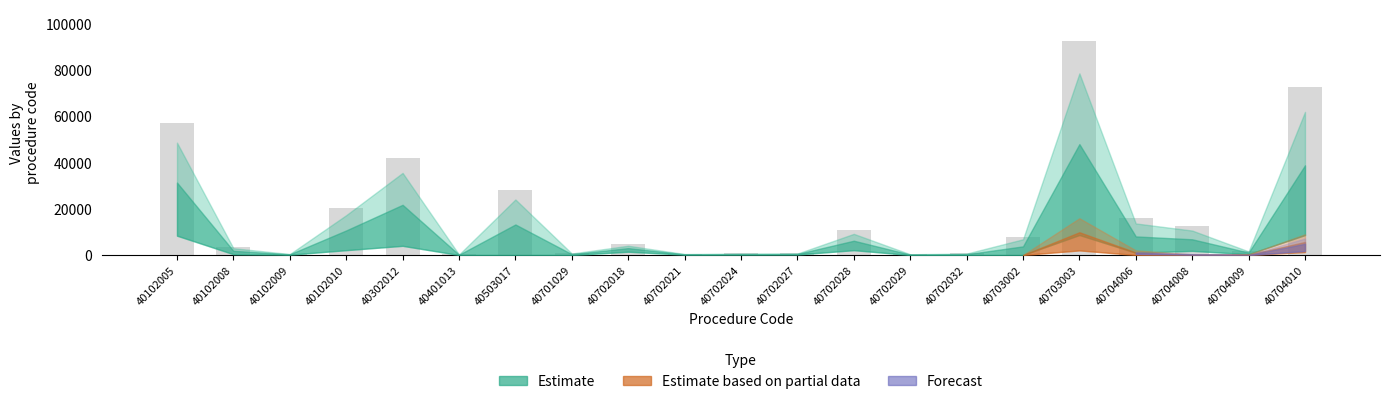

At which label is the value closest to 46270?

40302012